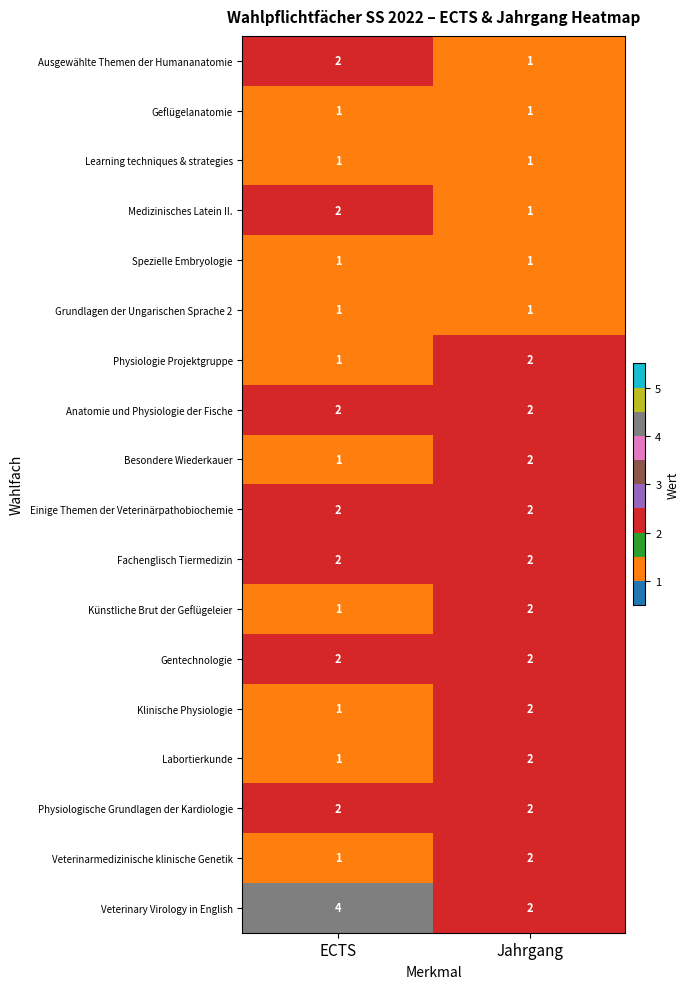

Which series has the largest range (max minus min)?

Veterinary Virology in English